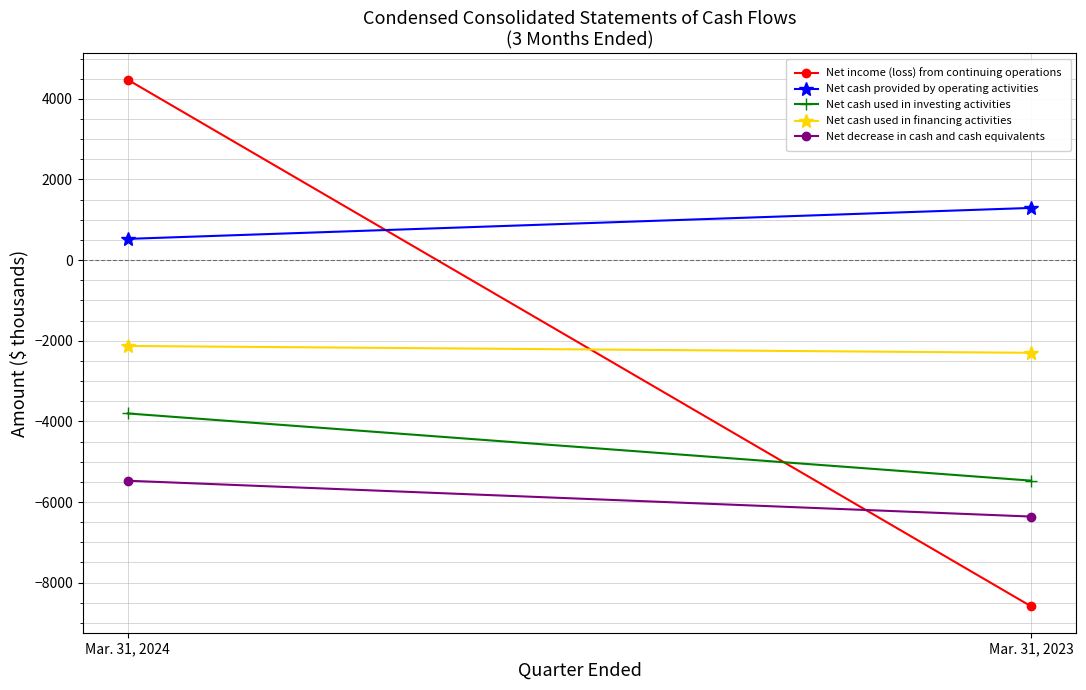

At which category is the sum across all series the highest?

Mar. 31, 2024